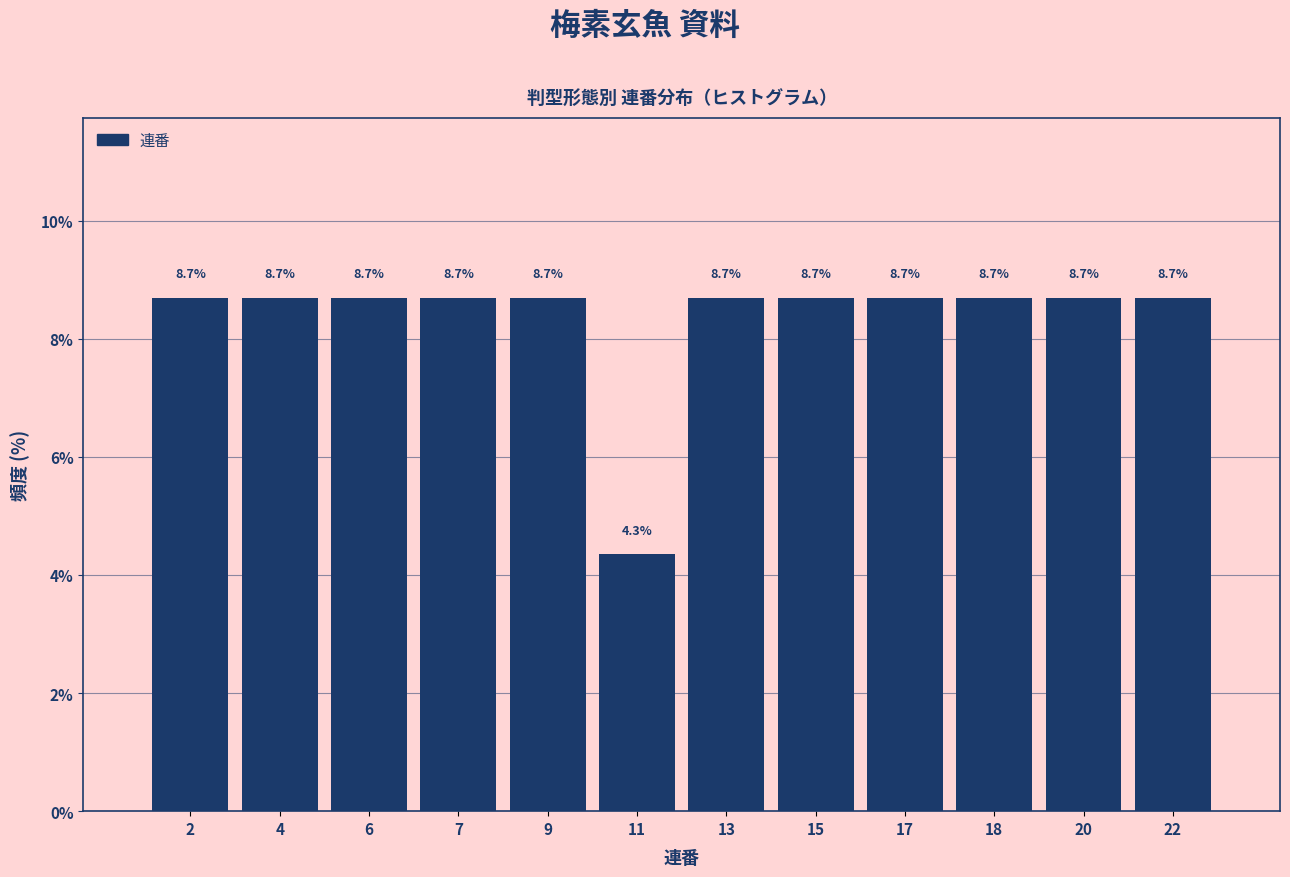

Reading left to right, transcribe all the data shown in this chart.

2=8.7	4=8.7	6=8.7	7=8.7	9=8.7	11=4.3	13=8.7	15=8.7	17=8.7	18=8.7	20=8.7	22=8.7